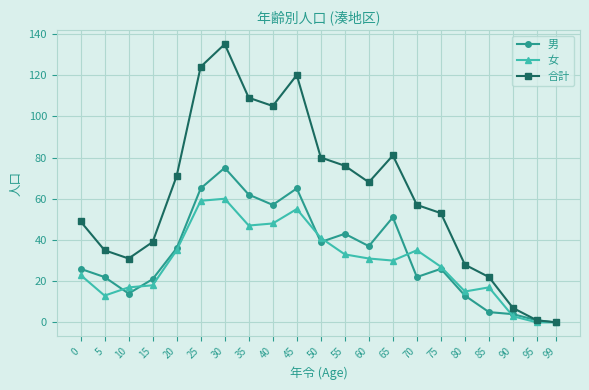

Is it true that 合計 equals 8 at 85?

False